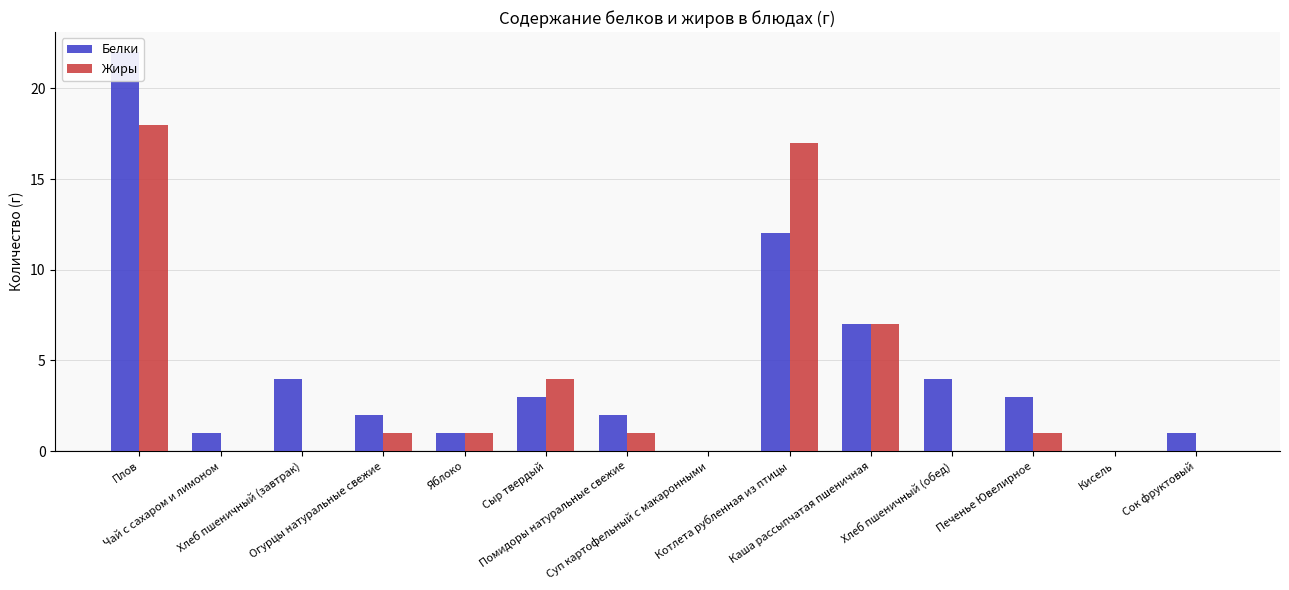

Reading right to left, list all the values displayed in this chart.

Белки: Сок фруктовый=1	Кисель=0	Печенье Ювелирное=3	Хлеб пшеничный (обед)=4	Каша рассыпчатая пшеничная=7	Котлета рубленная из птицы=12	Суп картофельный с макаронными=0	Помидоры натуральные свежие=2	Сыр твердый=3	Яблоко=1	Огурцы натуральные свежие=2	Хлеб пшеничный (завтрак)=4	Чай с сахаром и лимоном=1	Плов=22
Жиры: Сок фруктовый=0	Кисель=0	Печенье Ювелирное=1	Хлеб пшеничный (обед)=0	Каша рассыпчатая пшеничная=7	Котлета рубленная из птицы=17	Суп картофельный с макаронными=0	Помидоры натуральные свежие=1	Сыр твердый=4	Яблоко=1	Огурцы натуральные свежие=1	Хлеб пшеничный (завтрак)=0	Чай с сахаром и лимоном=0	Плов=18